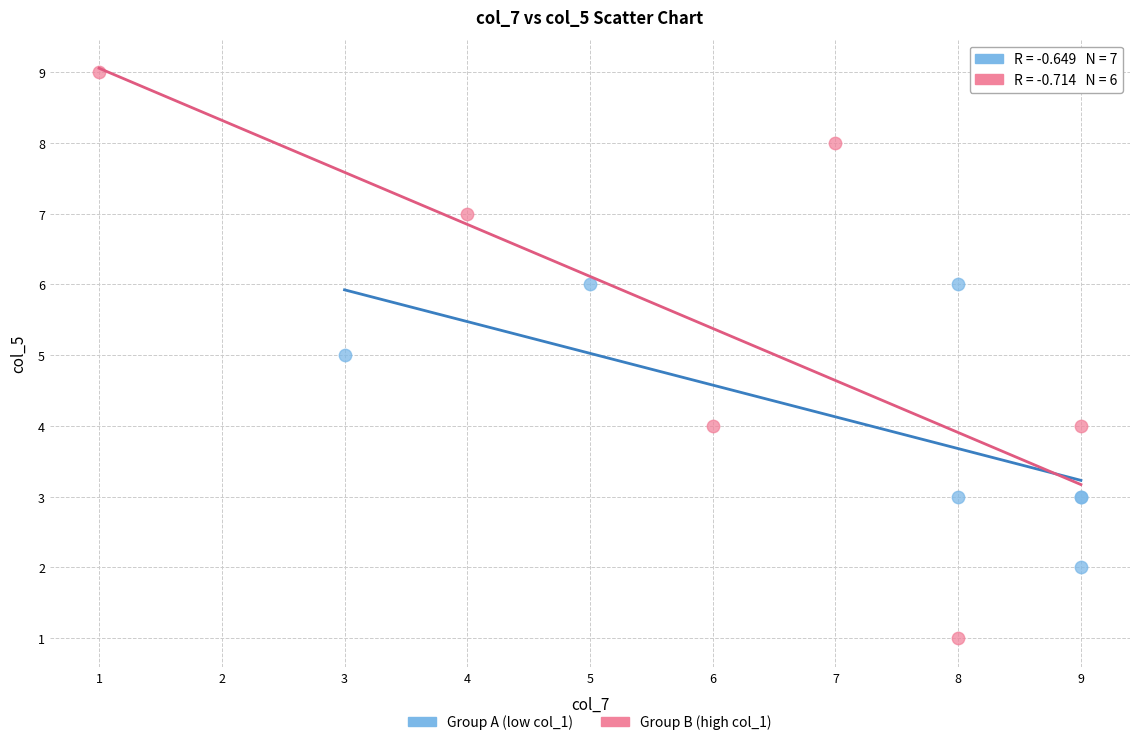

What are all the series names shown in the legend?

Group A (low col_1), Group B (high col_1)